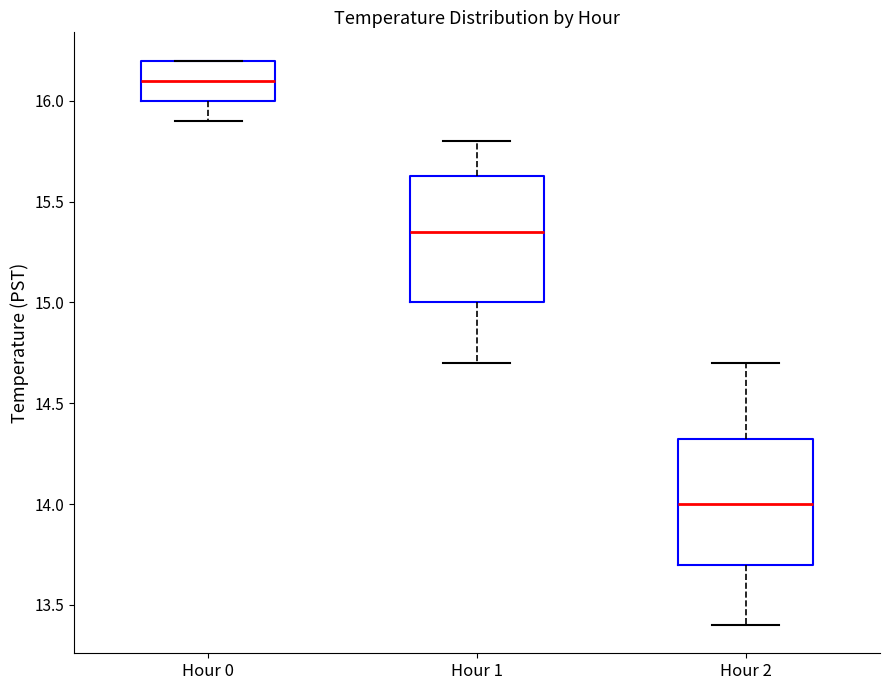

Where does the upper whisker of the box for Hour 1 end on the y-axis? The values are not printed on the chart, so give them approximately, as read against the axis.

15.80